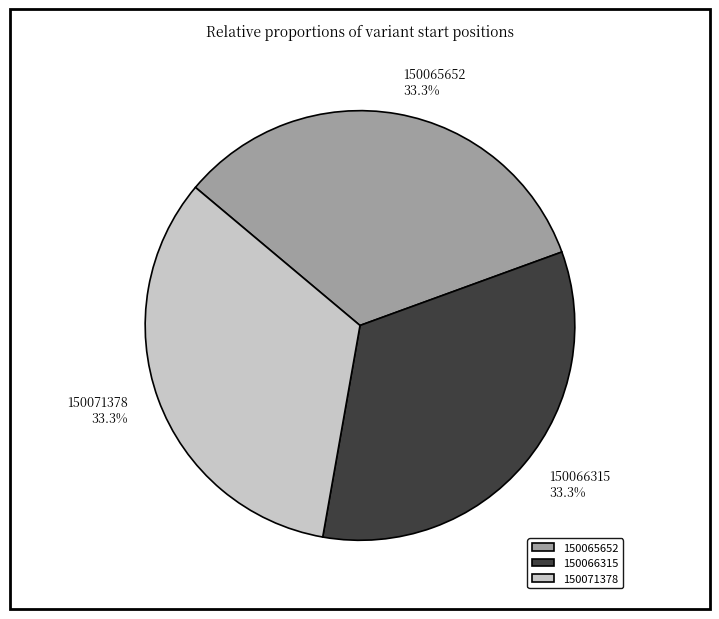

How many segments does this pie chart have?

3